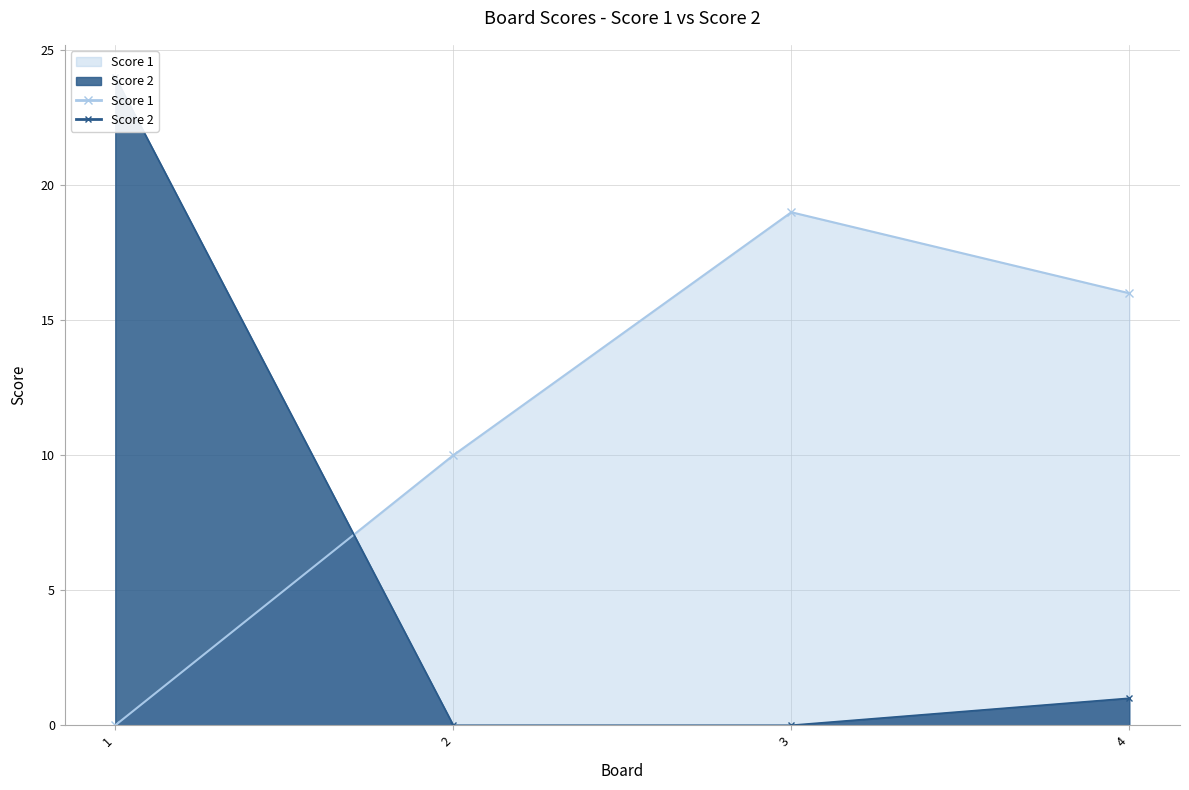

Does the chart display data point markers on the line(s)?

Yes